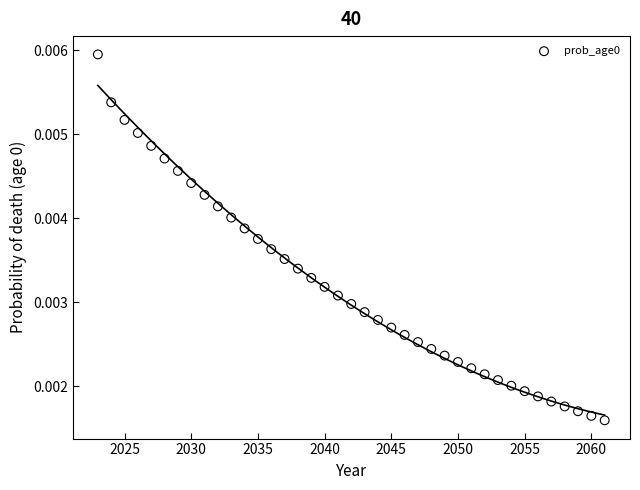

What is the range of X values (max minus min)?

38.0